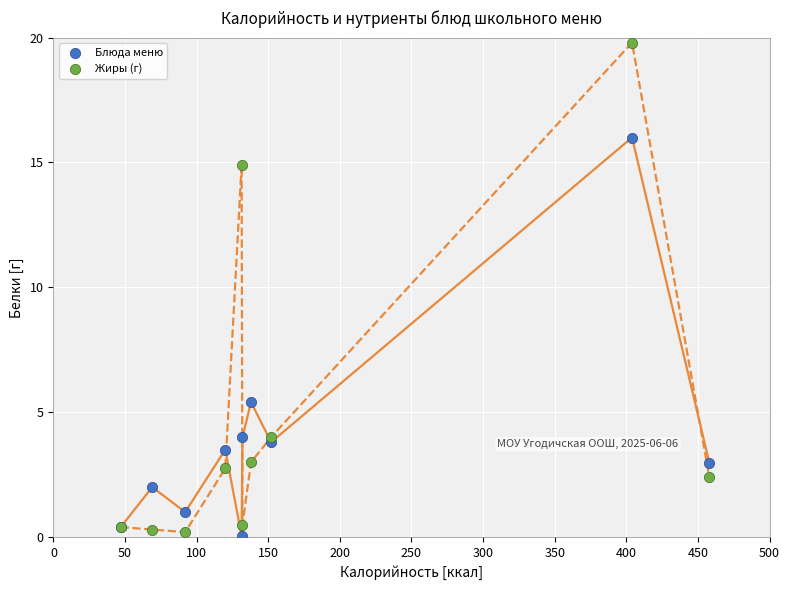

What is the X range (max minus min) for the scatter plot?

411.0